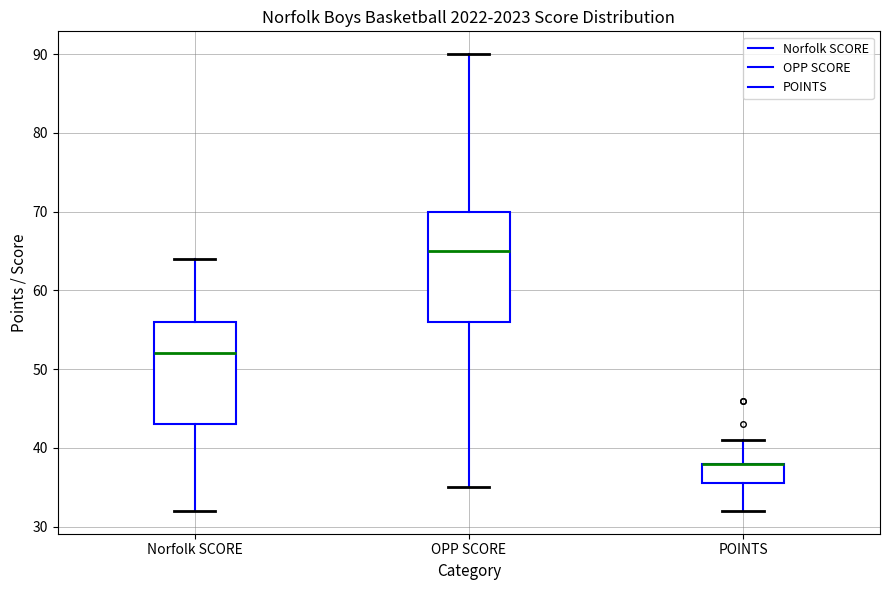

Which box is the tallest, from its lower edge to its upper edge?

OPP SCORE